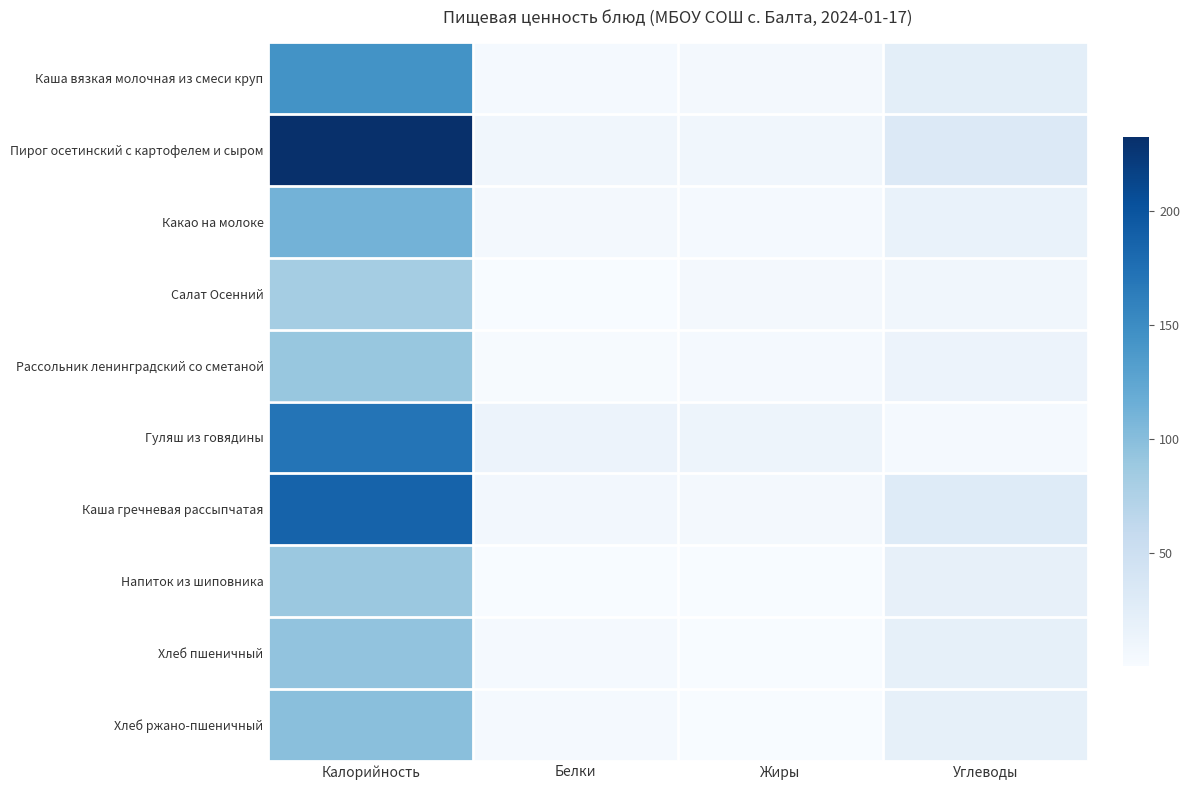

Reading right to left, extract all data points from this chart.

Каша вязкая молочная из смеси круп: Углеводы=23.3	Жиры=3.9	Белки=3.7	Калорийность=143.8
Пирог осетинский с картофелем и сыром: Углеводы=31.3	Жиры=8.2	Белки=7.6	Калорийность=232.4
Какао на молоке: Углеводы=16.3	Жиры=3.2	Белки=4.0	Калорийность=111.2
Салат Осенний: Углеводы=8.0	Жиры=5.0	Белки=1.0	Калорийность=82.0
Рассольник ленинградский со сметаной: Углеводы=13.5	Жиры=3.1	Белки=1.9	Калорийность=90.1
Гуляш из говядины: Углеводы=3.4	Жиры=11.4	Белки=13.6	Калорийность=170.9
Каша гречневая рассыпчатая: Углеводы=28.6	Жиры=5.3	Белки=6.3	Калорийность=187.1
Напиток из шиповника: Углеводы=18.6	Жиры=0.2	Белки=0.5	Калорийность=88.5
Хлеб пшеничный: Углеводы=19.3	Жиры=0.4	Белки=3.2	Калорийность=94.0
Хлеб ржано-пшеничный: Углеводы=19.8	Жиры=0.6	Белки=3.3	Калорийность=99.0